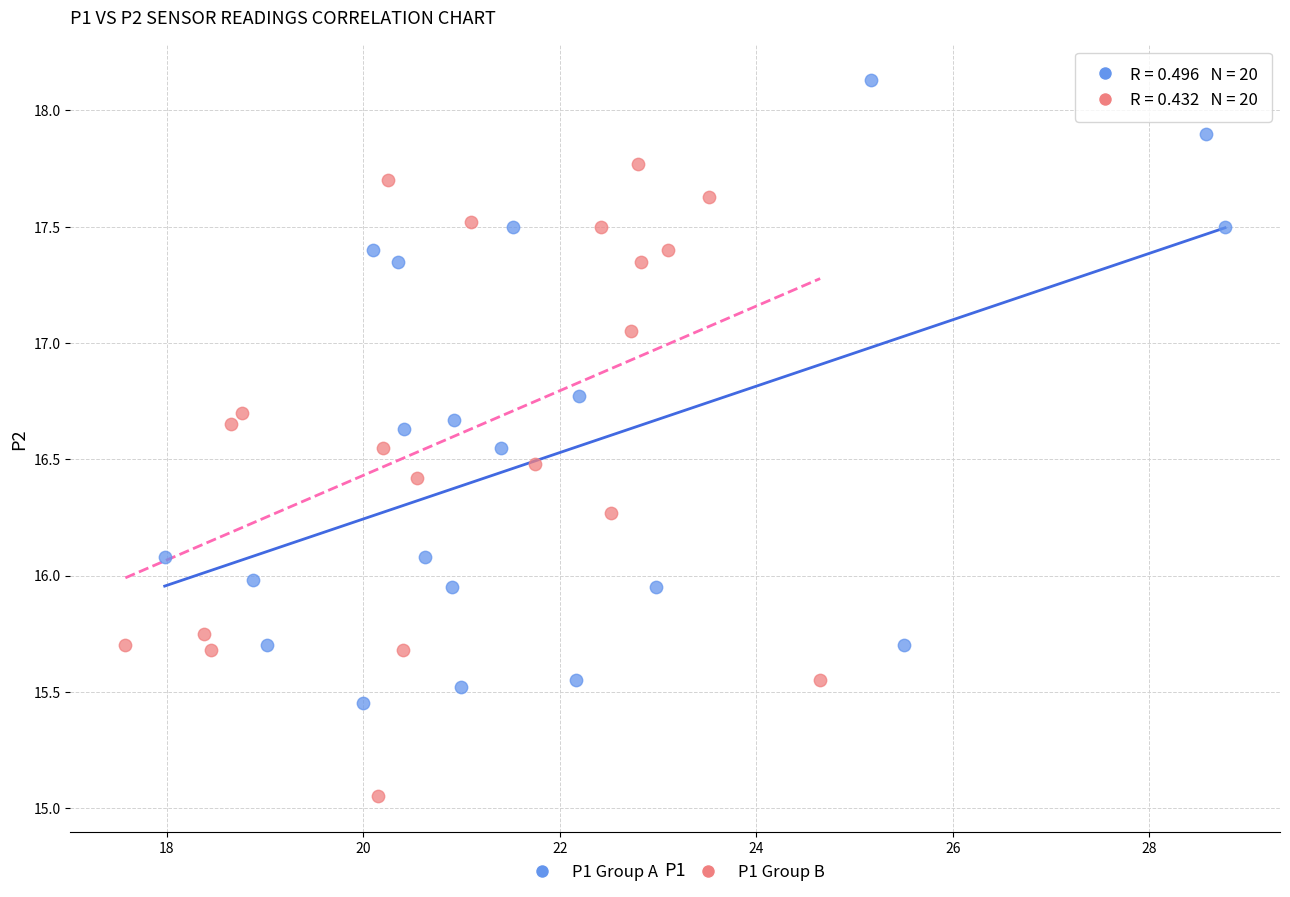

Which series reaches the minimum Y coordinate?

P1 Group B